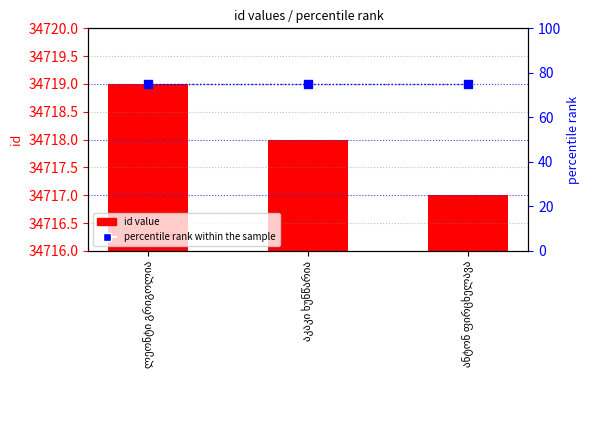

Reading left to right, what are all the values shown in this chart?

id value: ლეონტი გრიგოლია=3	აკაკი ხუნწარია=2	ანტონ ფირცხელავა=1
percentile rank within the sample: ლეონტი გრიგოლია=75	აკაკი ხუნწარია=75	ანტონ ფირცხელავა=75